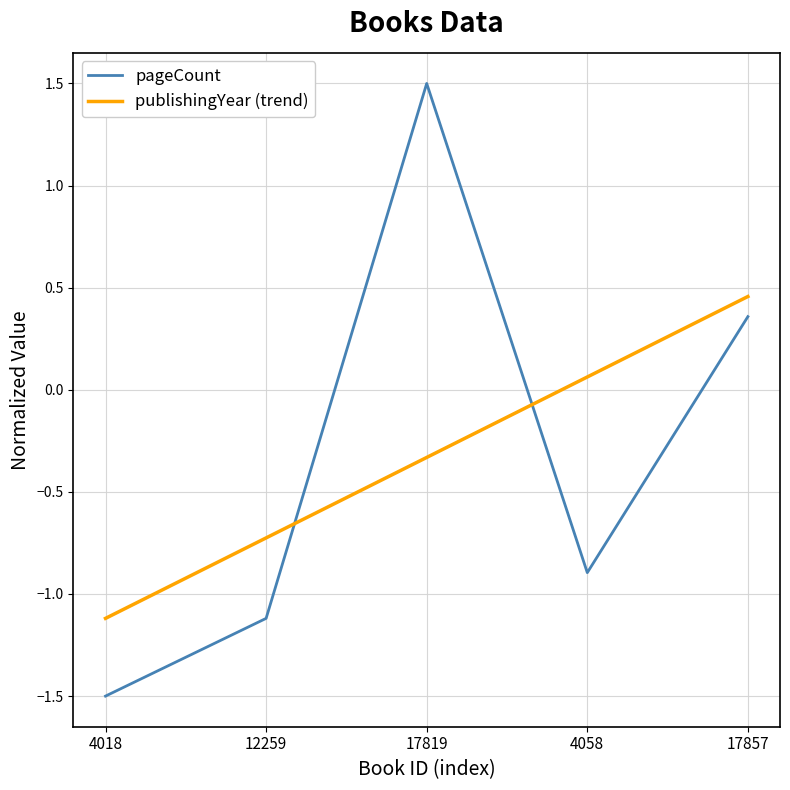

Which series has the largest range (max minus min)?

pageCount